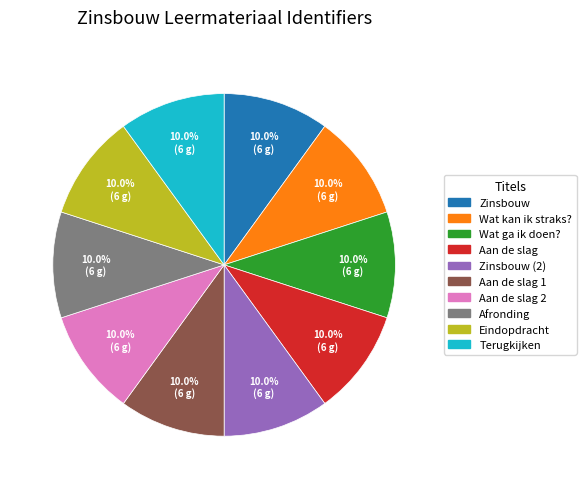

Is there a majority slice in this chart?

No